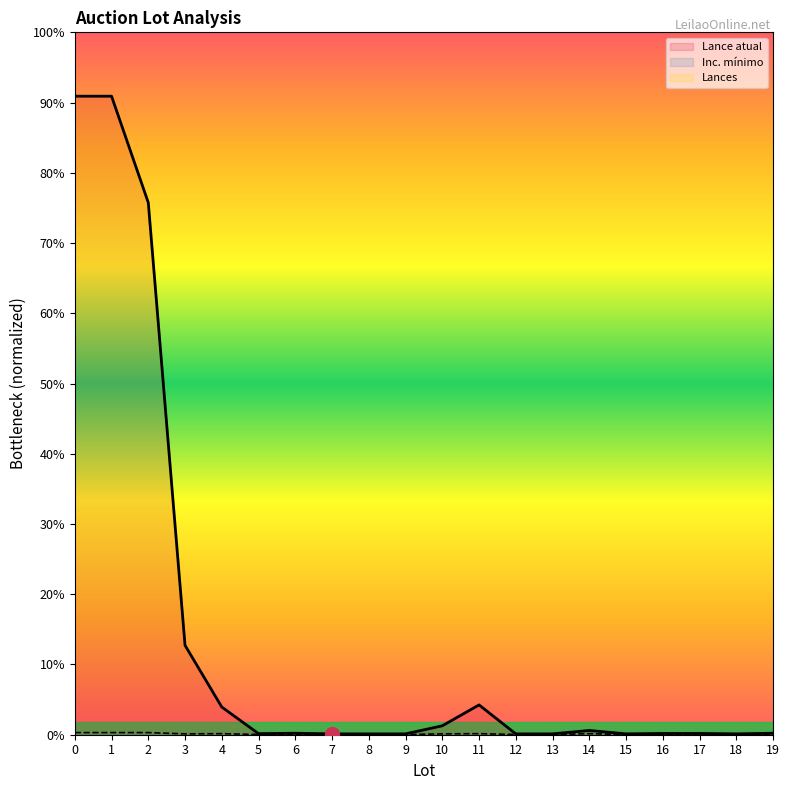

Is the value of Lance atual at 19 greater than the value of Inc. mínimo at 16?

Yes